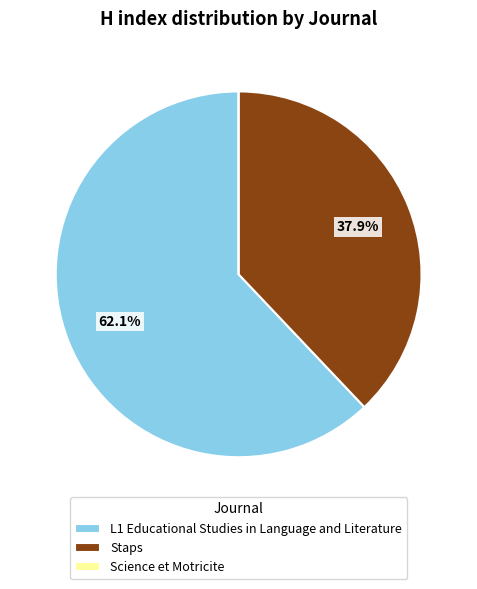

Which category accounts for the majority?

L1 Educational Studies in Language and Literature